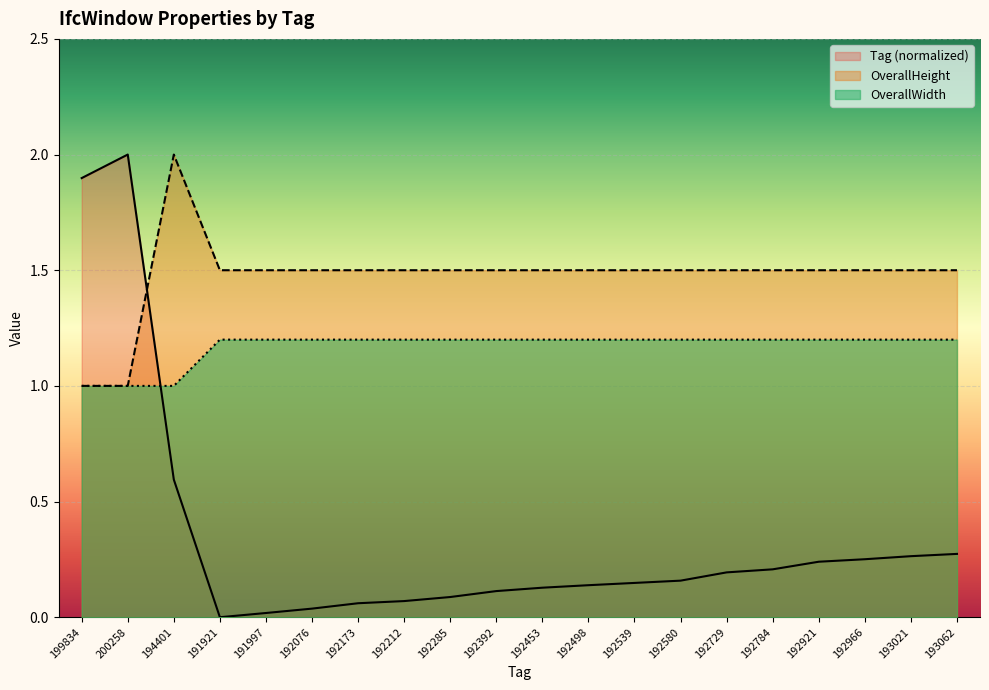

True or false: OverallWidth and OverallHeight intersect in this chart.

True